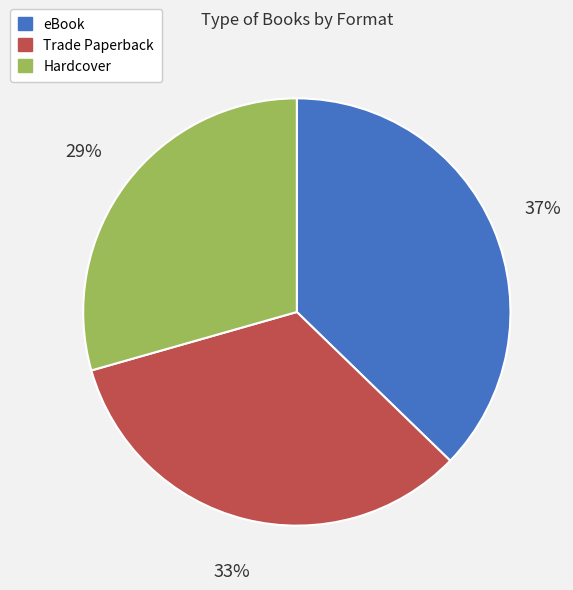

Between Trade Paperback and eBook, which is larger?

eBook